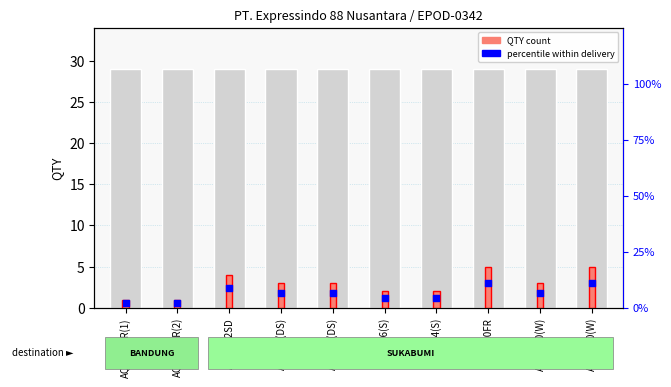

Which series has the largest total across all categories?

QTY (count)